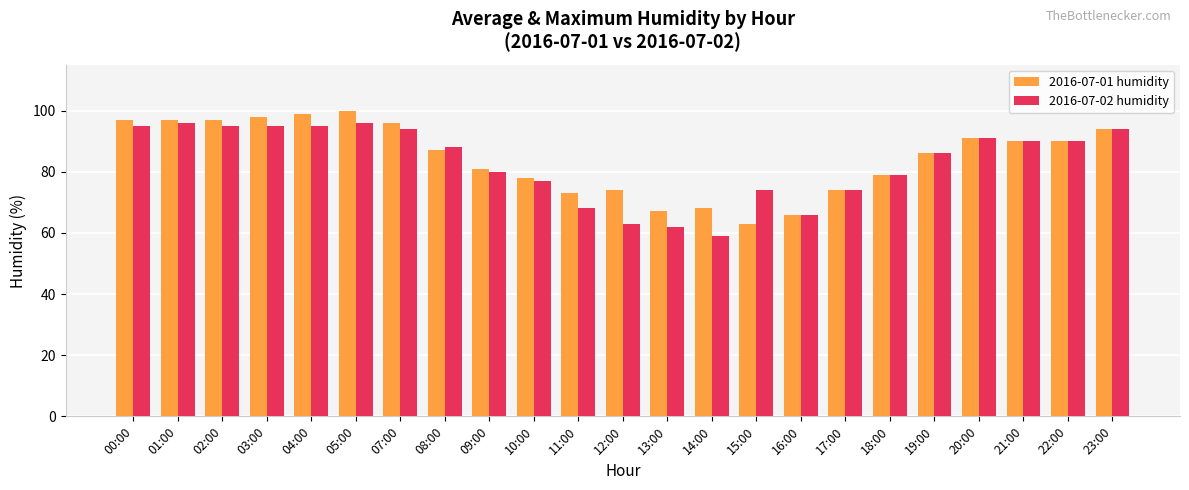

Between 09:00 and 17:00, which series saw the biggest shift?

2016-07-01 humidity